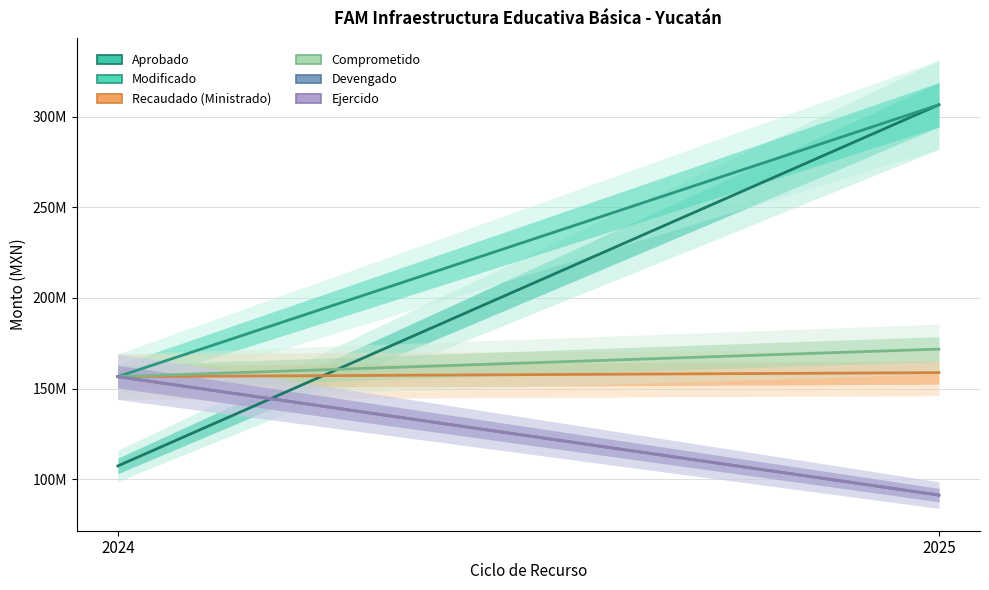

What is the maximum value shown in the chart?

306502241.1